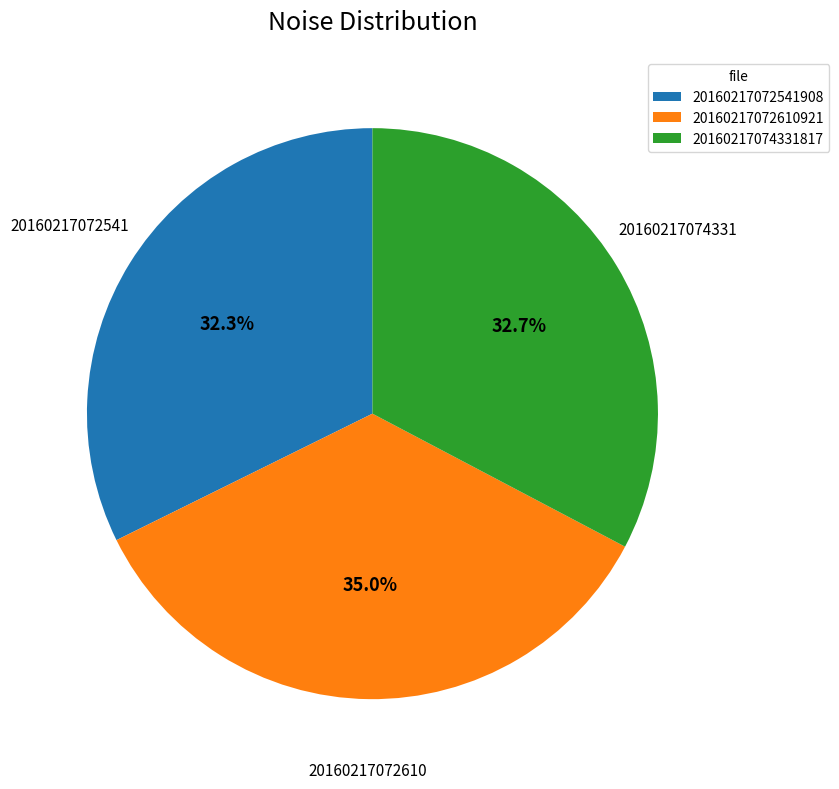

What percentage is the 20160217072610921 slice, to the nearest percent?

35%